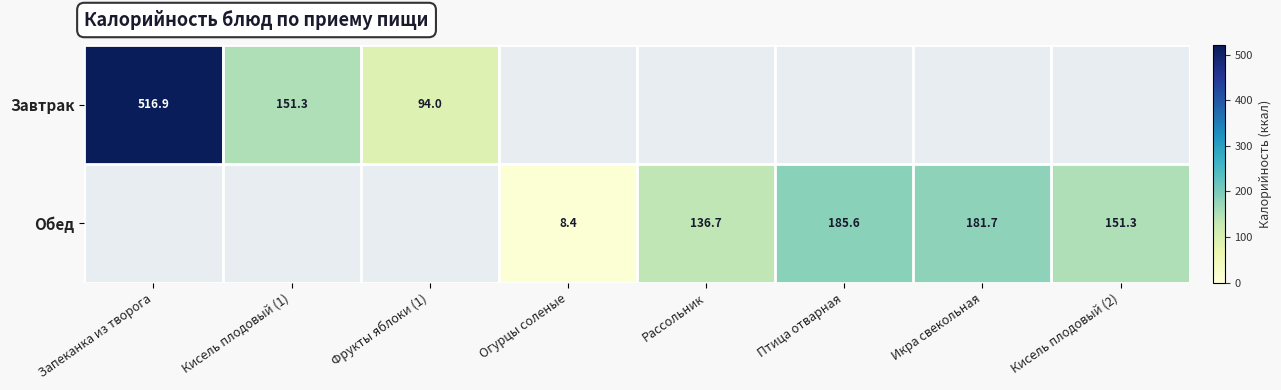

What is the difference between the maximum and minimum values in the Завтрак series?

422.9